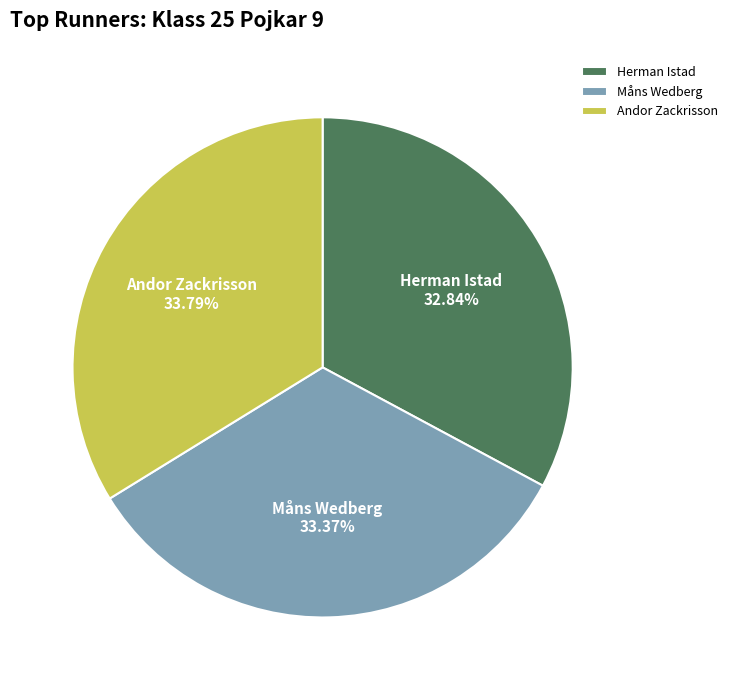

Is it true that Herman Istad is 27% of the pie?

False